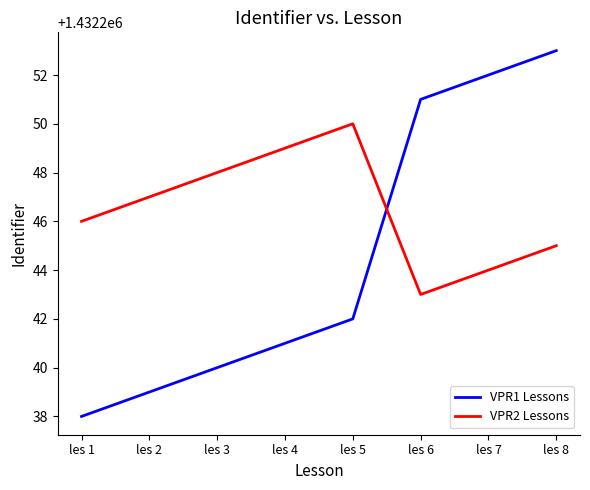

Which category has the highest value in the VPR1 Lessons series?

les 8